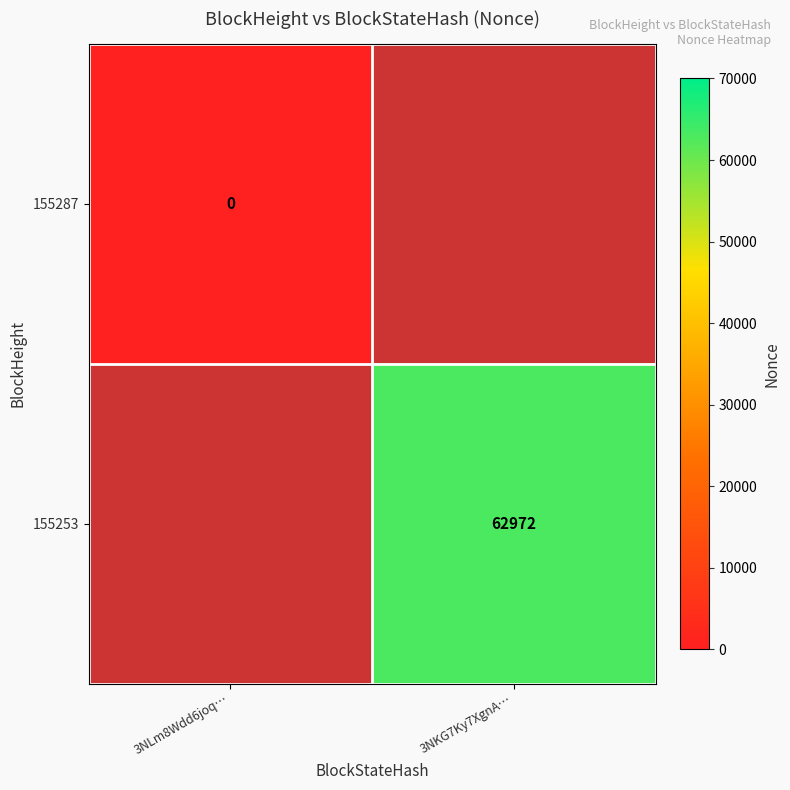

Which category has the lowest value in the 155253 series?

3NLm8Wdd6joq…